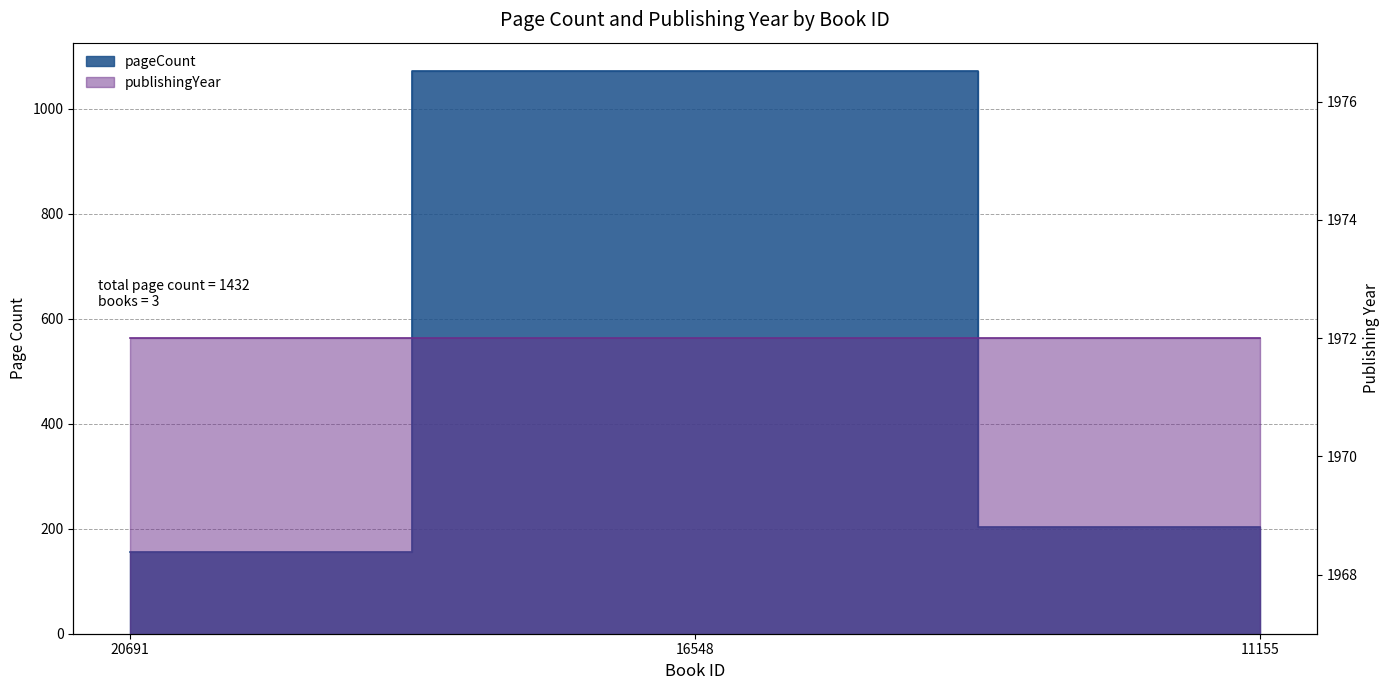

What is the value of the 1st point from the left?

156